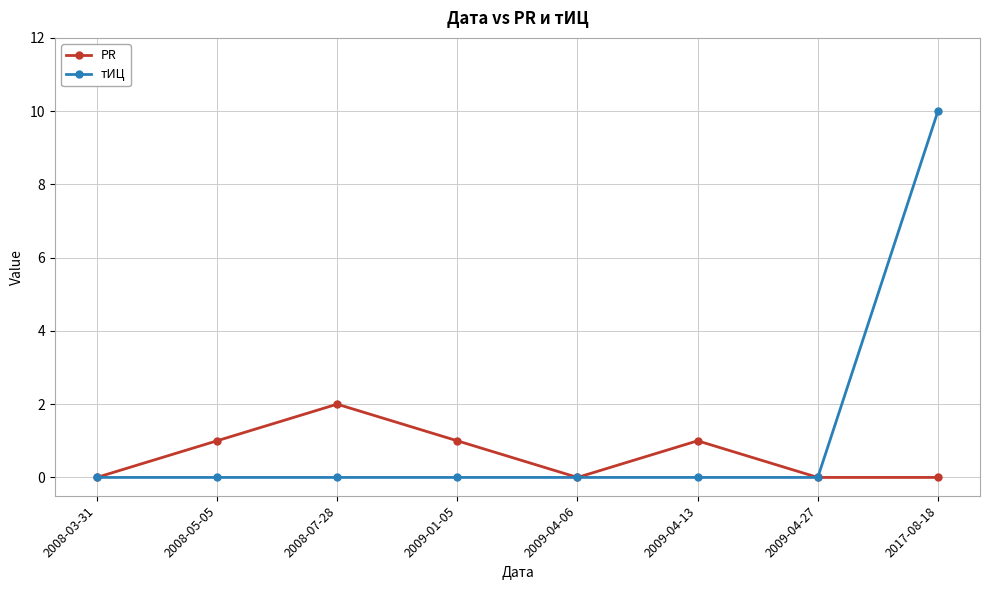

Reading left to right, transcribe all the data shown in this chart.

PR: 0	1	2	1	0	1	0	0
тИЦ: 0	0	0	0	0	0	0	10